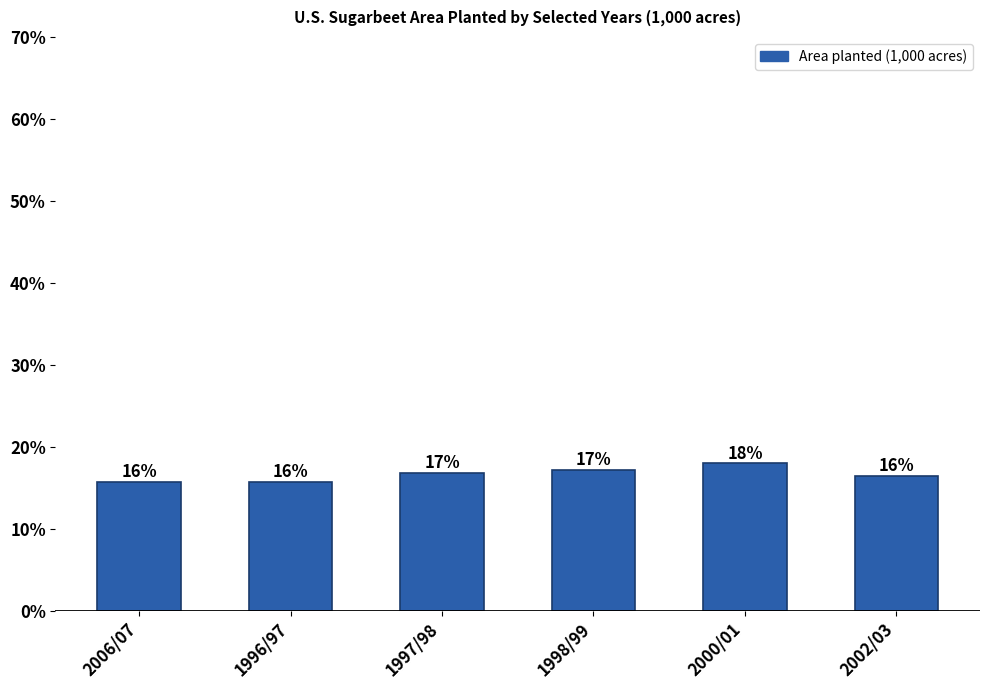

Which has a higher value, 2006/07 or 1996/97?

1996/97